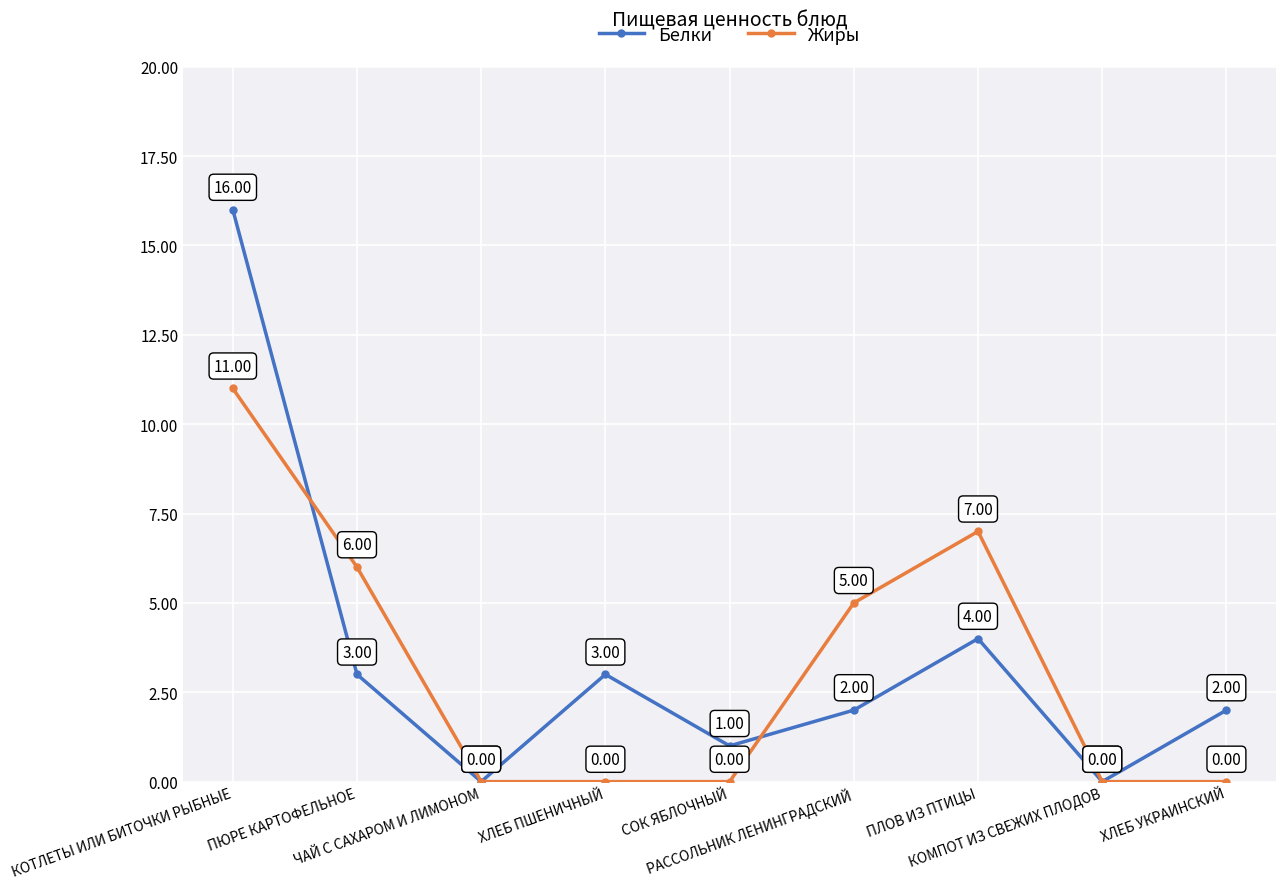

Is it true that Жиры equals -6 at ХЛЕБ УКРАИНСКИЙ?

False